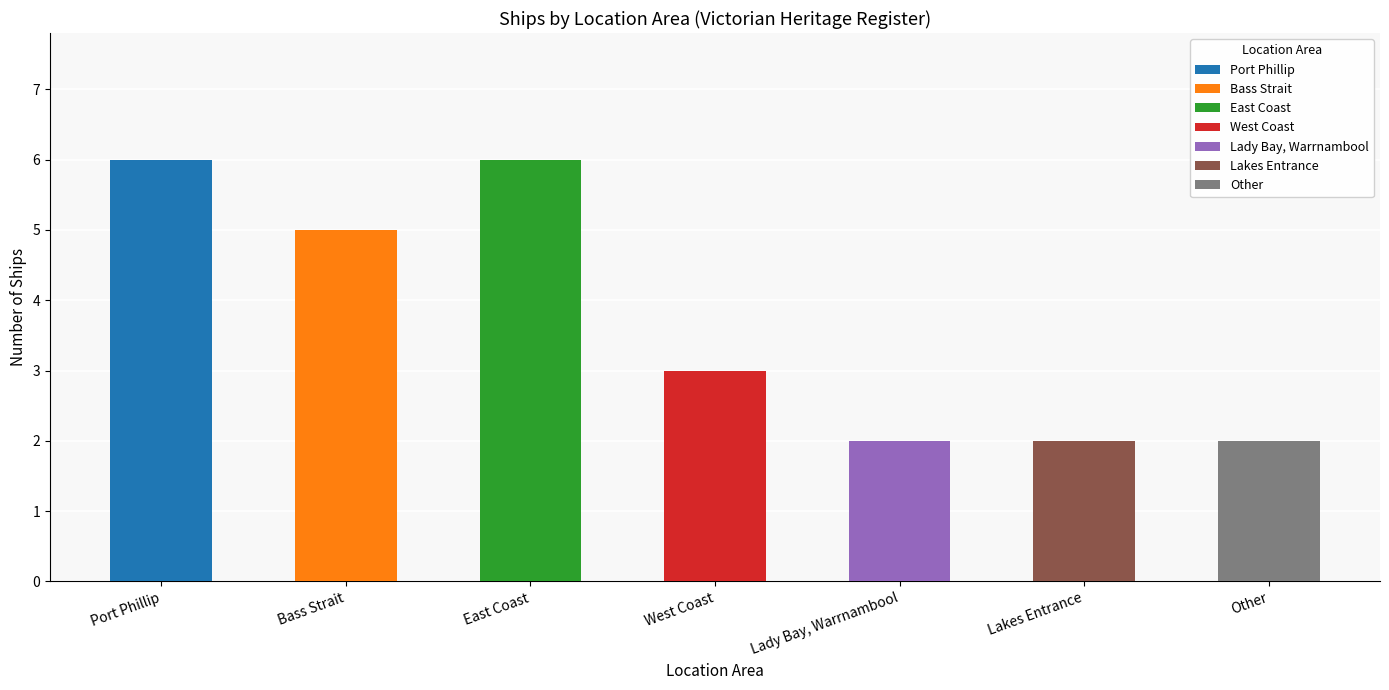

True or false: the data shows 3 at Bass Strait.

False